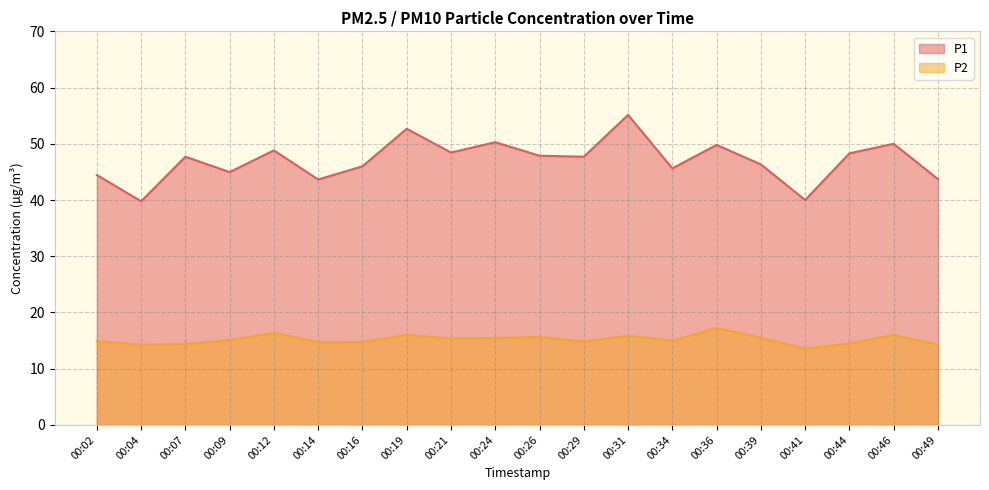

True or false: P2 has more than 2 interior local peaks.

True